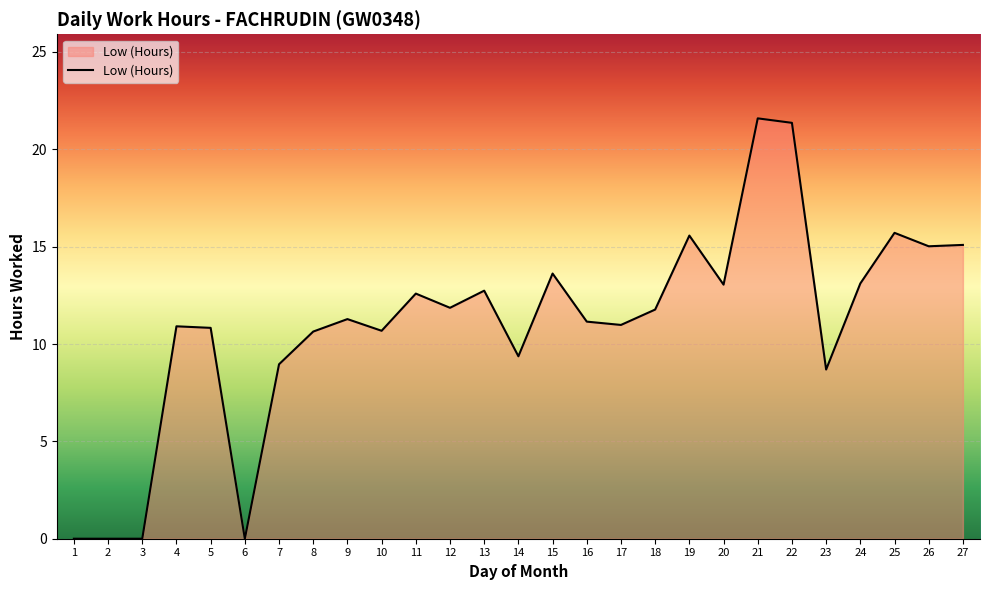

What is the average value?

11.0